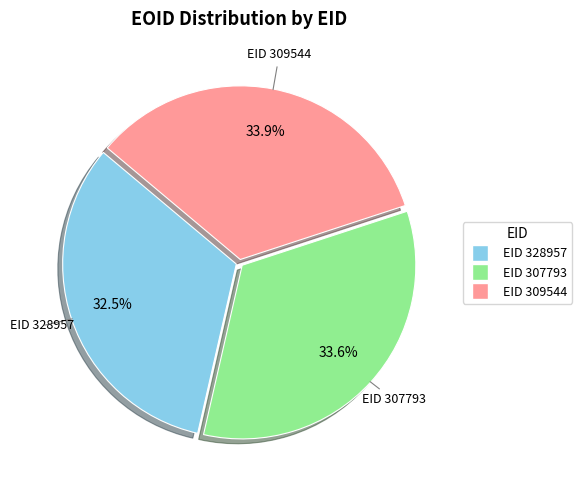

To the nearest percent, what is the difference between the largest and smallest slice percentages?

1%